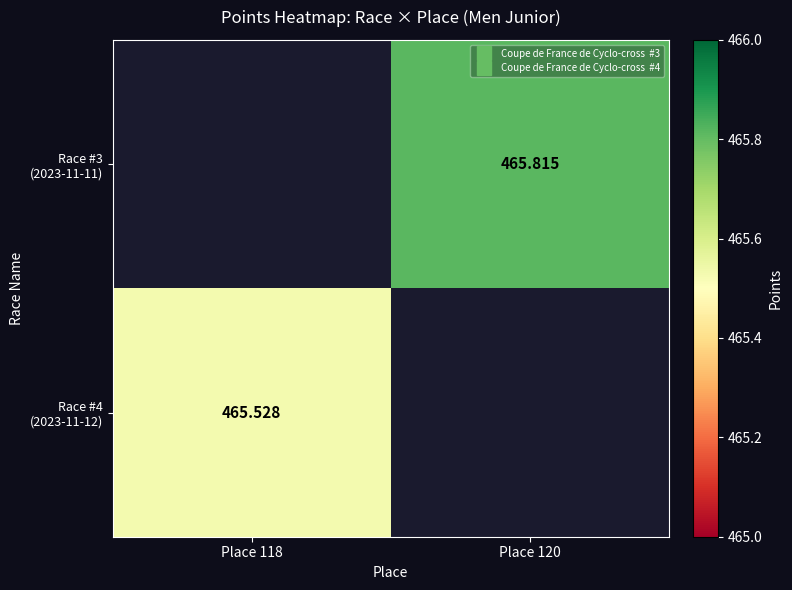

List the labels in order of Race #3 (2023-11-11) value, smallest first.

Place 118, Place 120